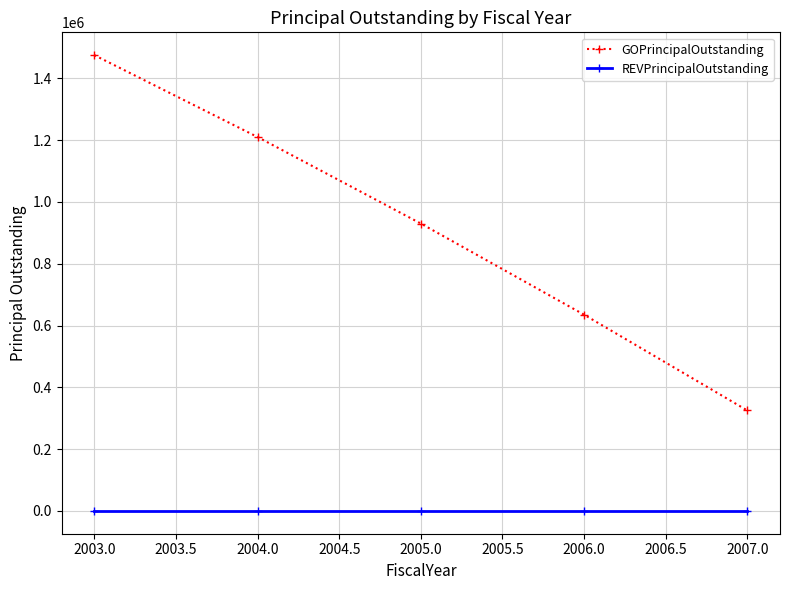

What is the difference between the second highest and minimum values in the GOPrincipalOutstanding series?

885000